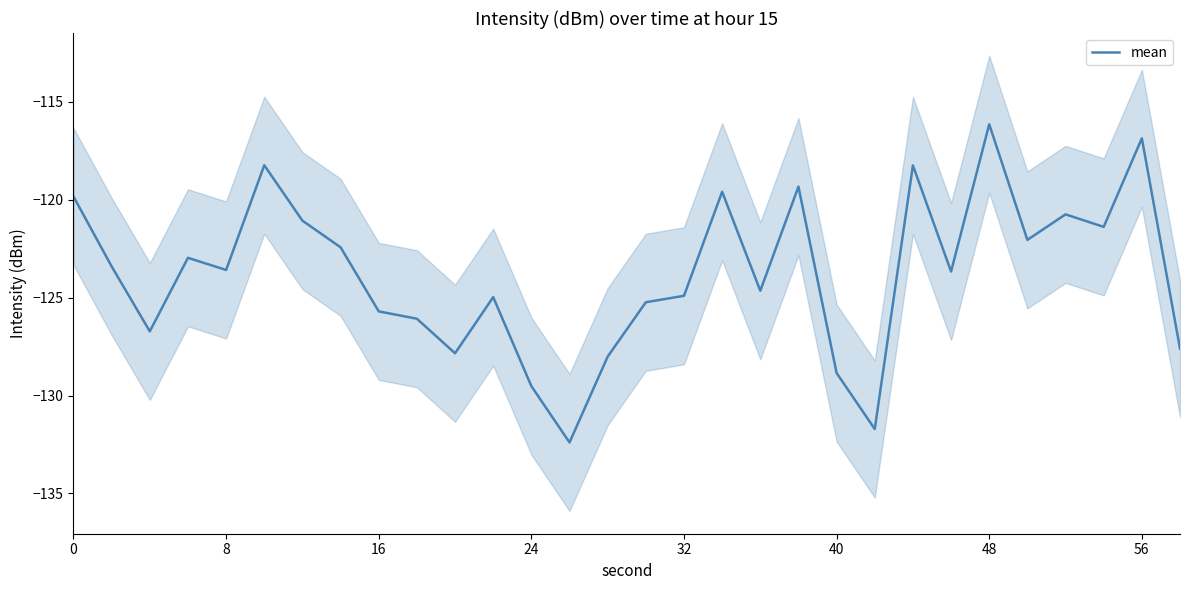

The value of mean at 8 is -123.6. True or false?

True